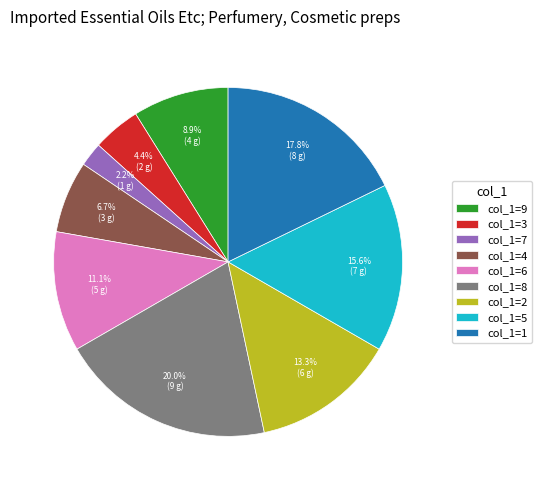

To the nearest percent, what is the difference between the largest and smallest slice percentages?

18%